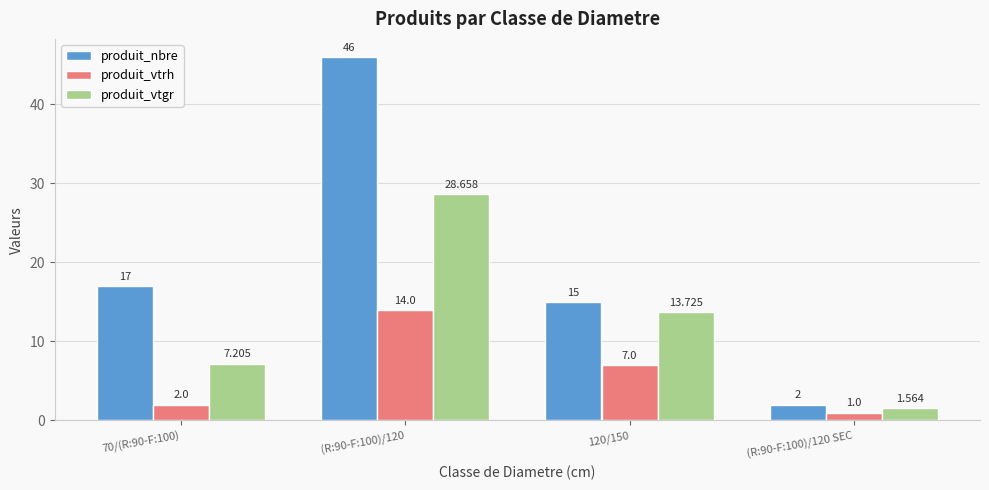

Which series has the largest range (max minus min)?

produit_nbre